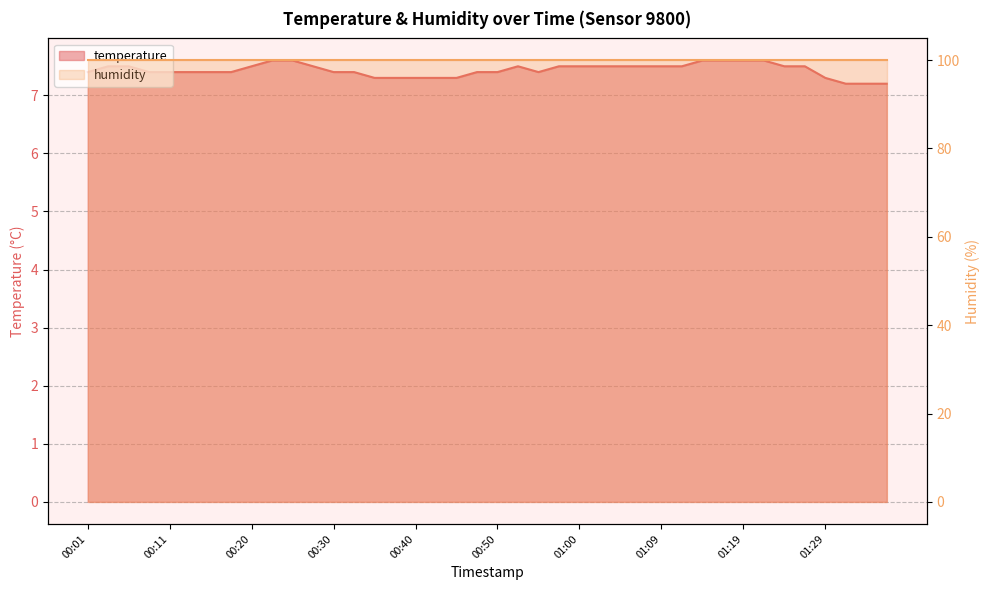

At which label is the value closest to 7?

01:31